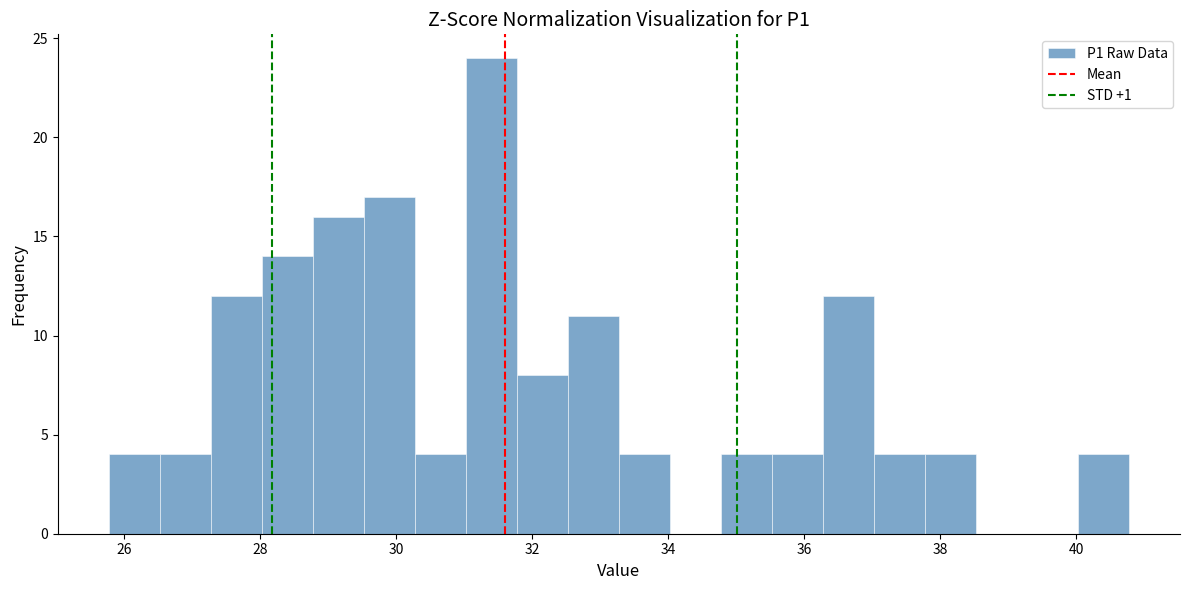

Around what value on the x-axis is the tallest bar? Give the approximate position of its centre, as read against the axis.

31.4